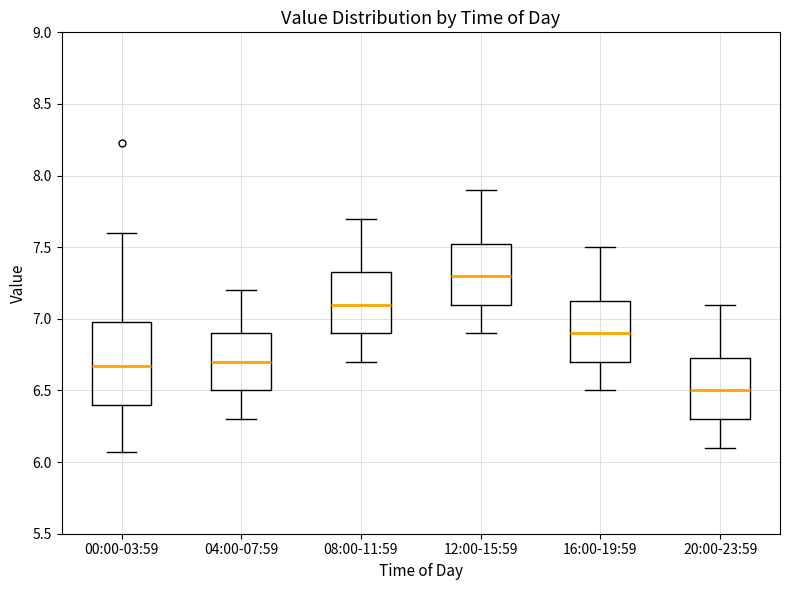

Which box has the highest median line?

12:00-15:59